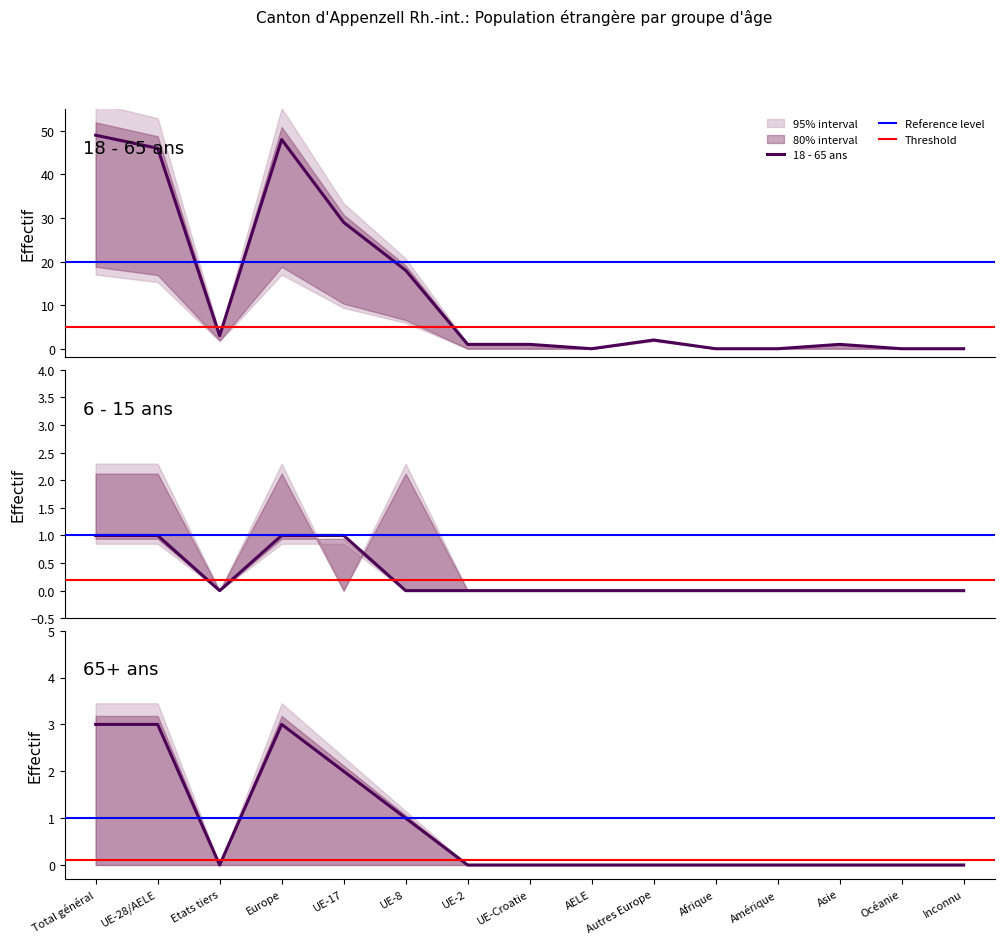

True or false: 18 - 65 ans Total and 65+ ans Total intersect in this chart.

False